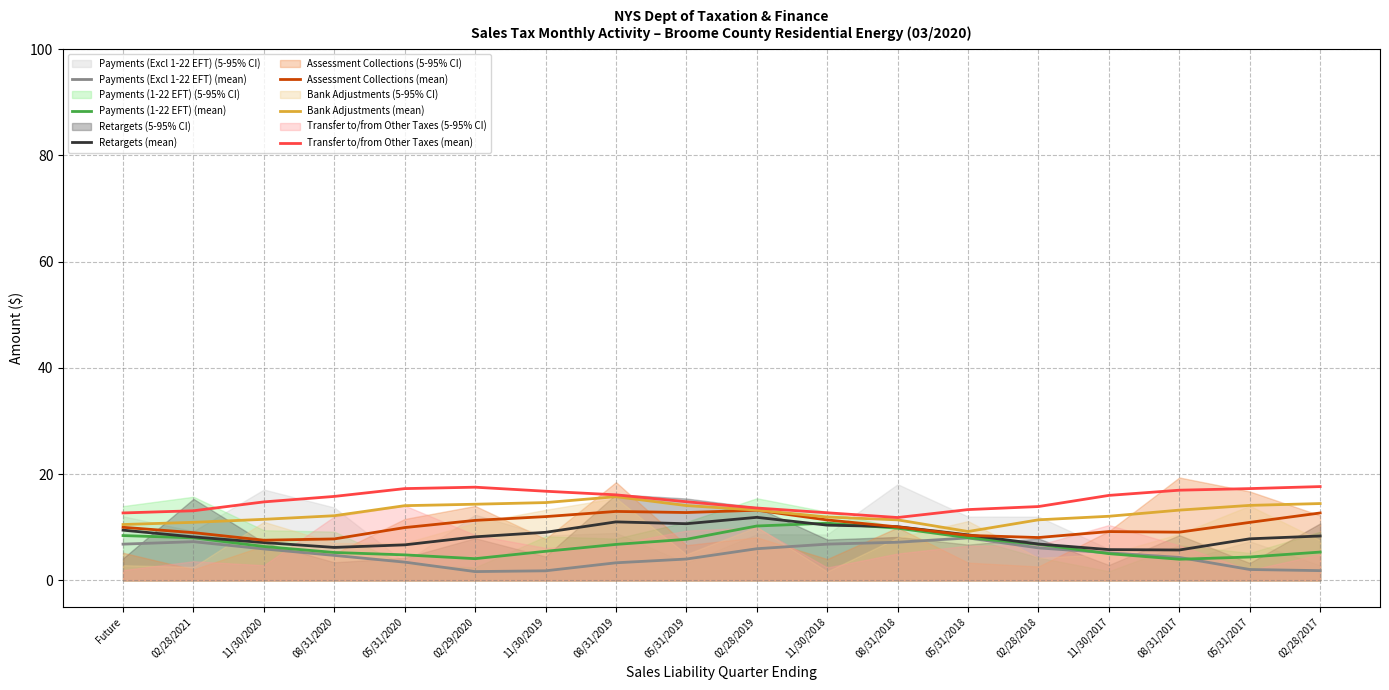

The value of Bank Adjustments (mean) at 11/30/2019 is 9.9. True or false?

False